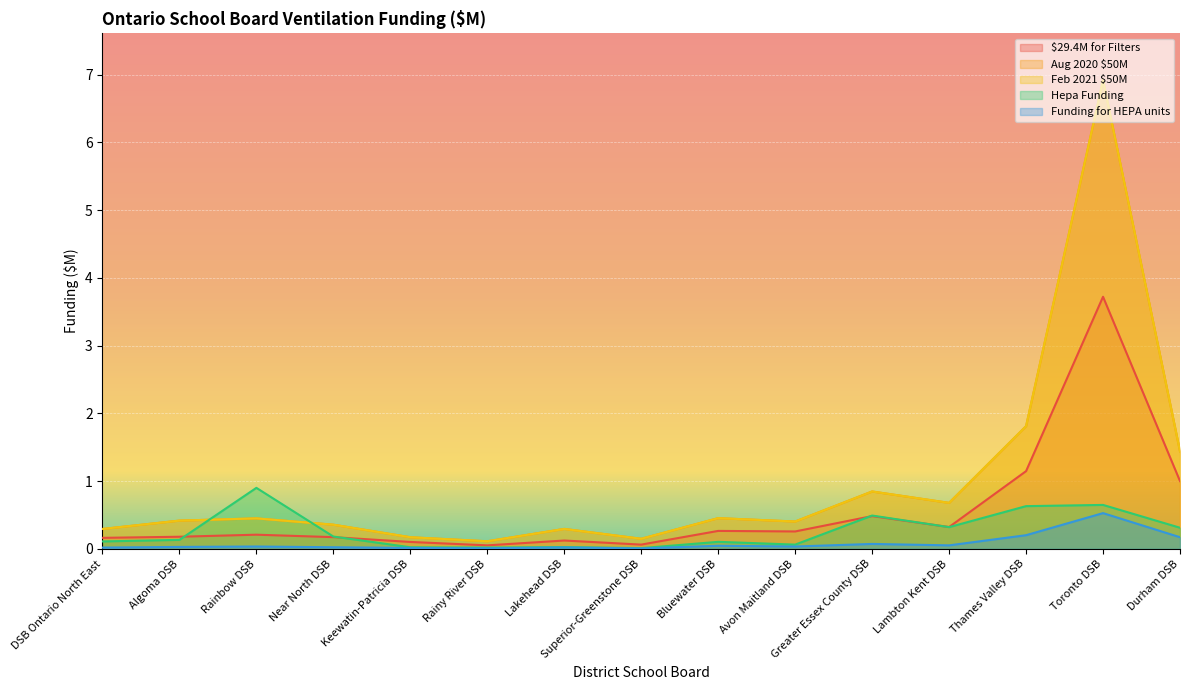

True or false: Aug 2020 $50M and Funding for HEPA units intersect in this chart.

False